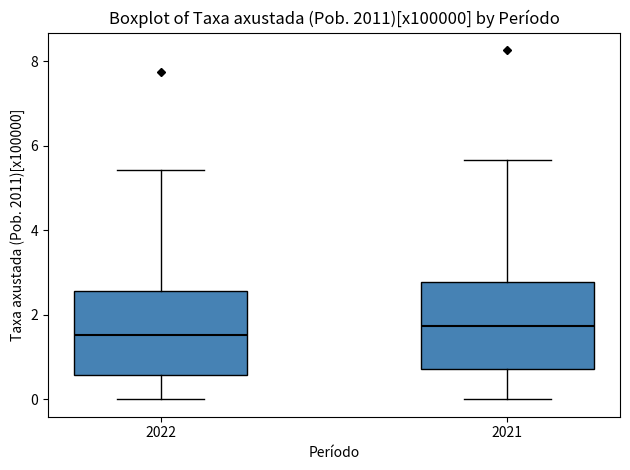

Reading left to right, transcribe this box plot: for each box, give where its median line is, the range the box spans, and where its two whiskers end, as read against the y-axis. The values are not printed on the chart, so give them approximately, as read against the axis.

2022: median 1.6, box 0.6 to 2.6, whiskers 0.0 to 5.4
2021: median 1.8, box 0.8 to 2.8, whiskers 0.0 to 5.6